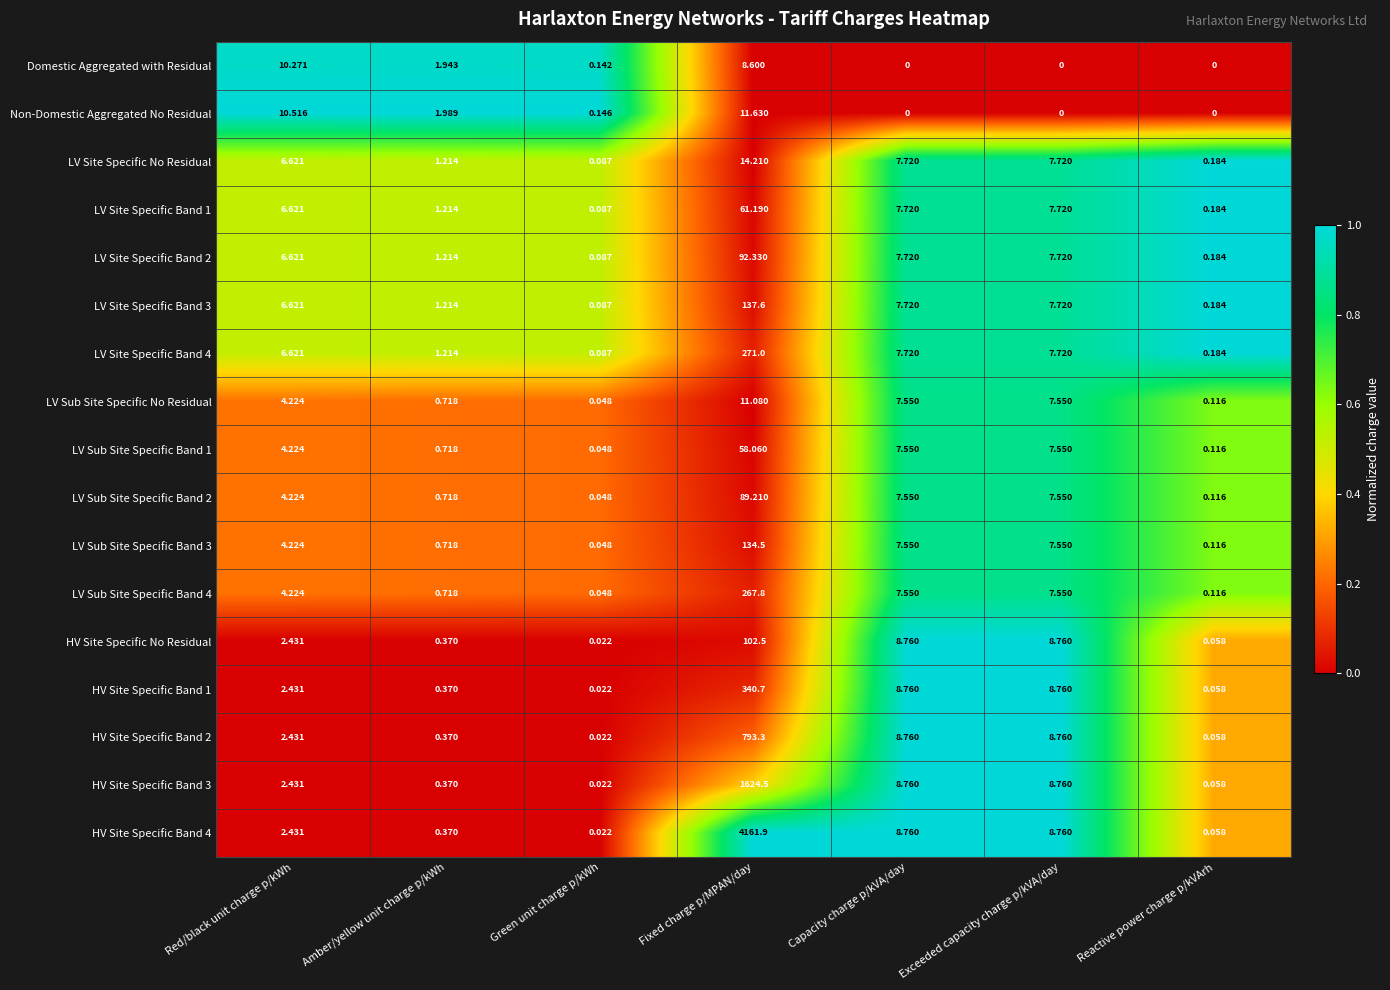

At which category is the sum across all series the highest?

Fixed charge p/MPAN/day